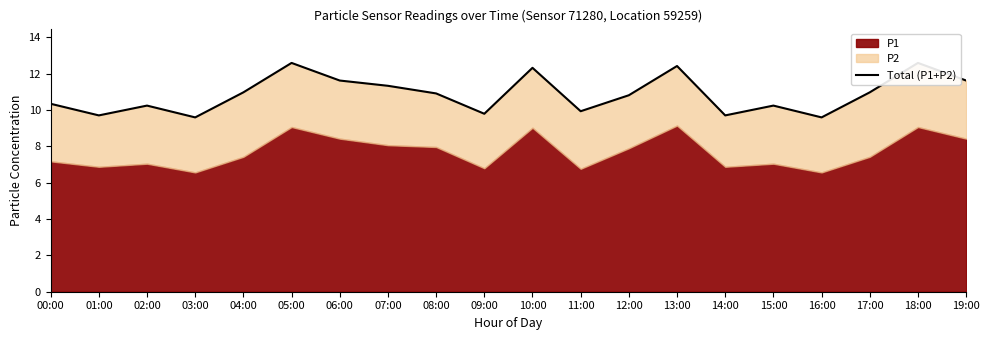

How many values exceed 10?

14